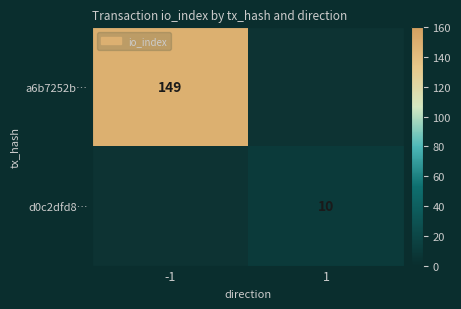

How many series are shown in this chart?

2